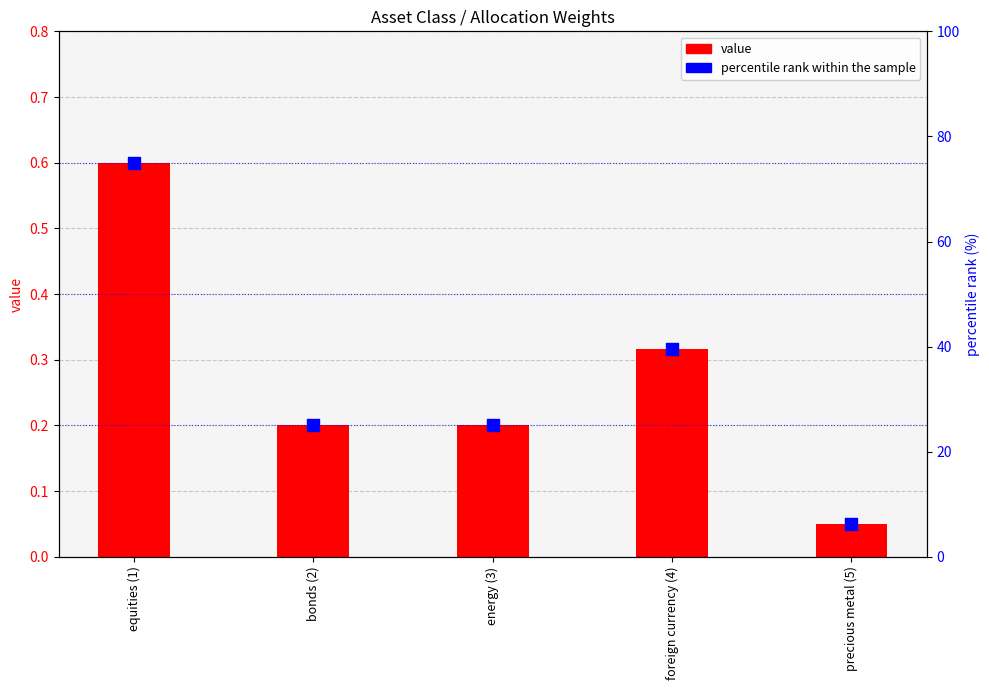

What are all the series names shown in the legend?

value, percentile rank within the sample